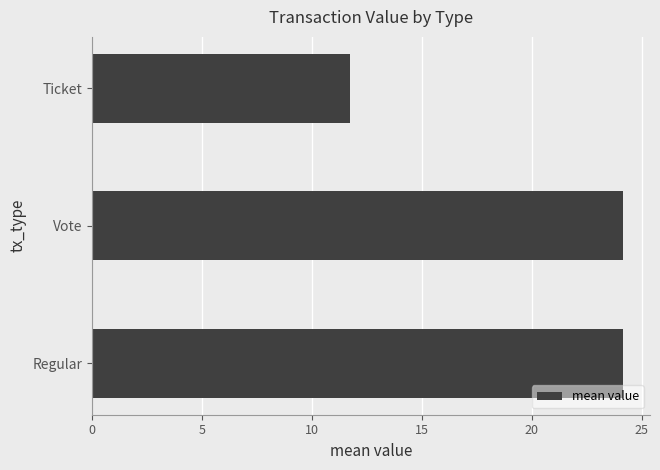

The chart shows a value of 36.6 at Vote. True or false?

False